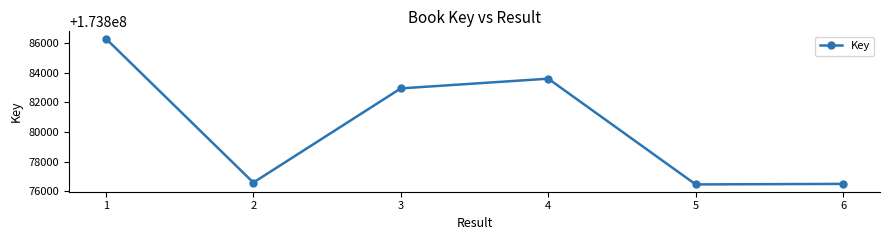

True or false: the data shows 77267321 at 5.

False